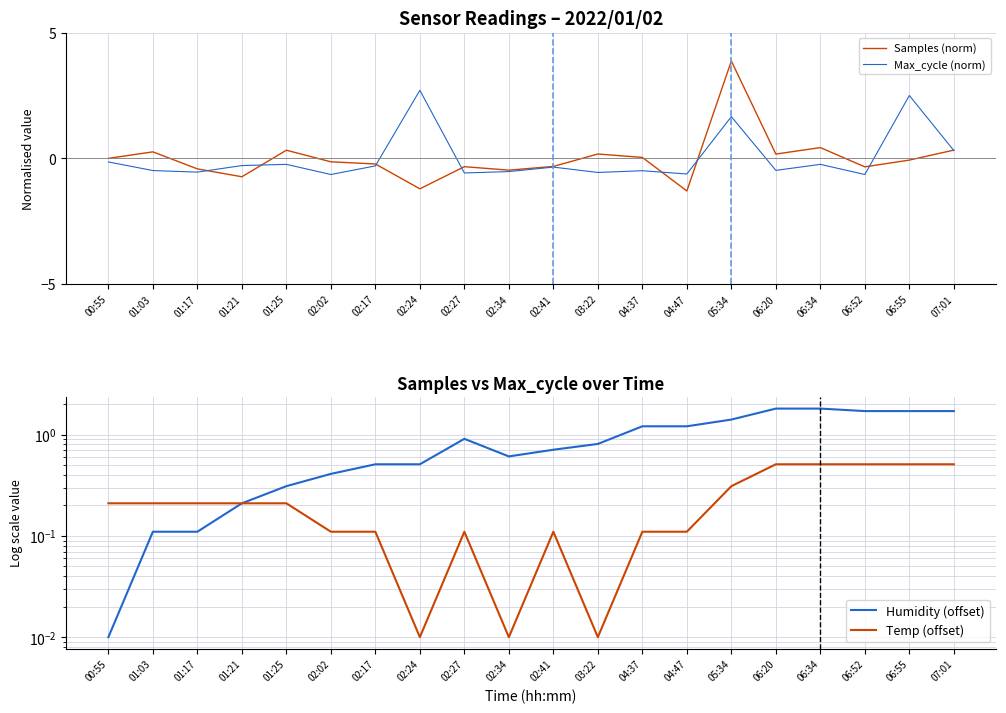

How many categories are shown in the chart?

20